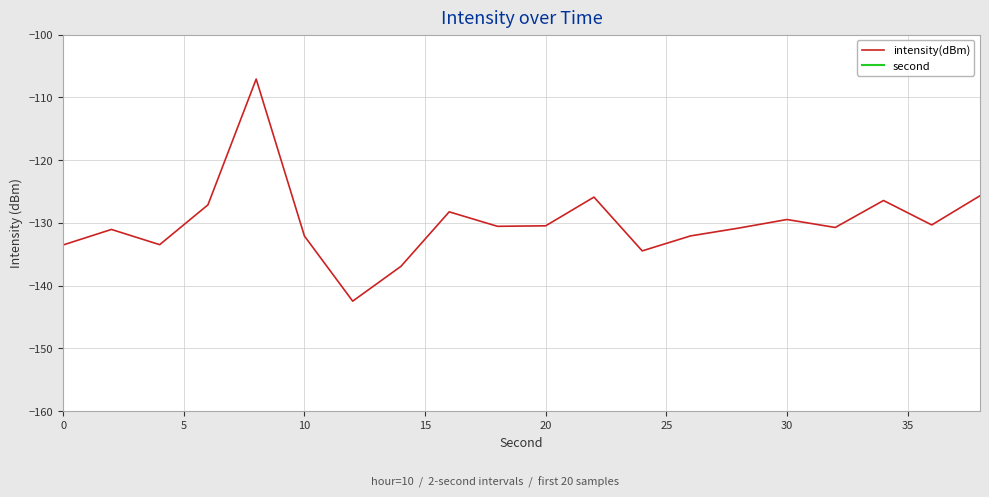

What is the average value of the intensity(dBm) series?

-129.9